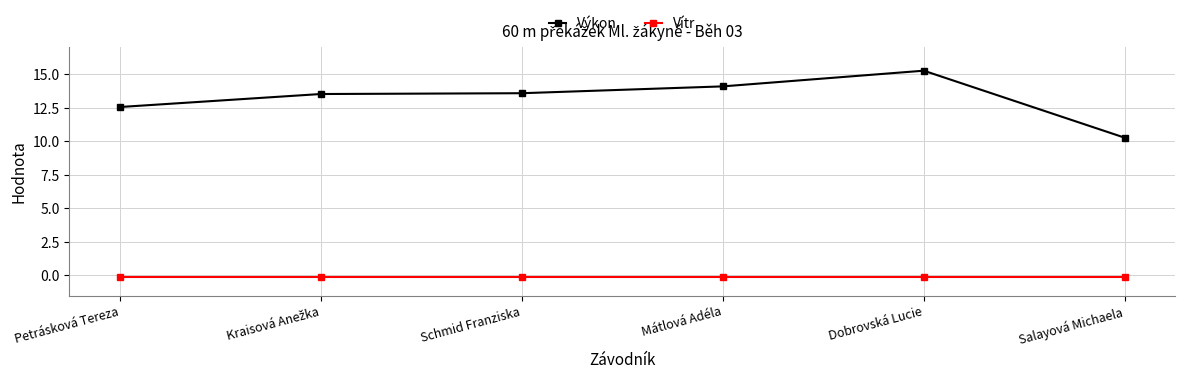

True or false: Výkon and Vítr cross at least once.

False